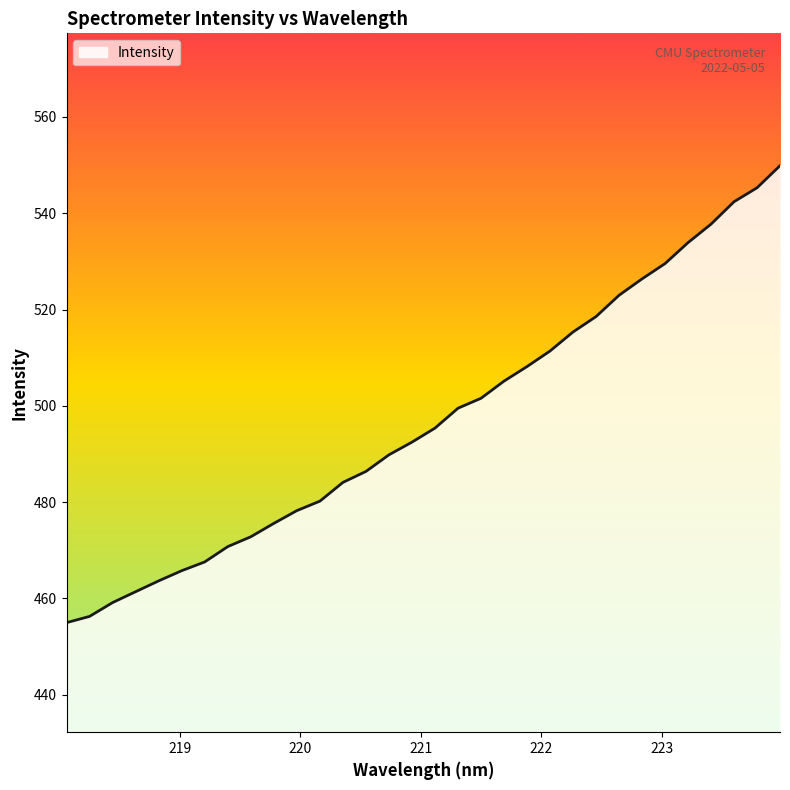

What is the minimum value shown in the chart?

455.0